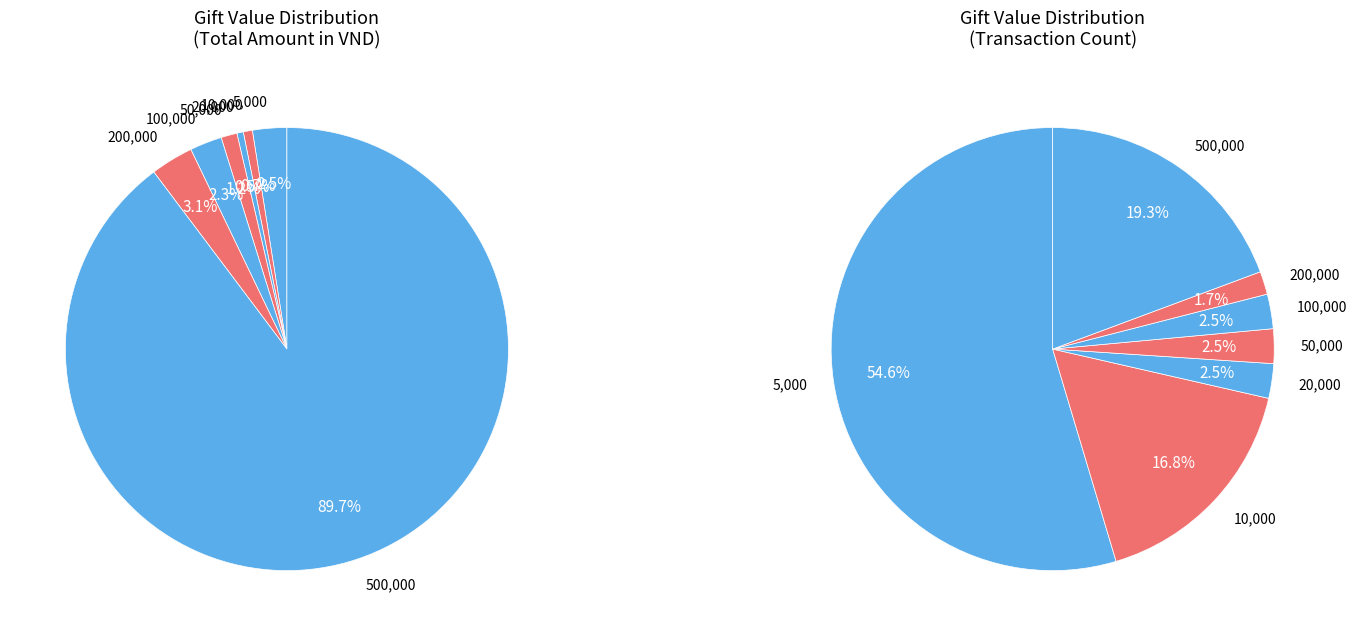

How many slices are in this pie chart?

7